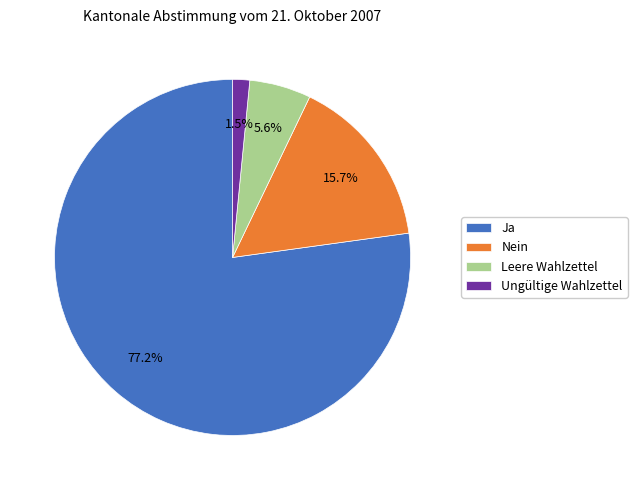

Which category has the smallest portion of the pie?

Ungültige Wahlzettel